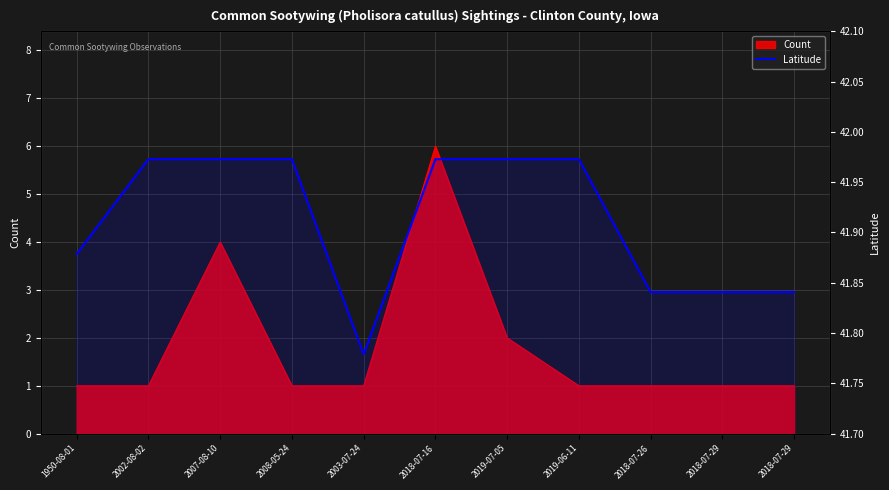

How many interior local valleys (lower than both neighbors) does the data have?

1